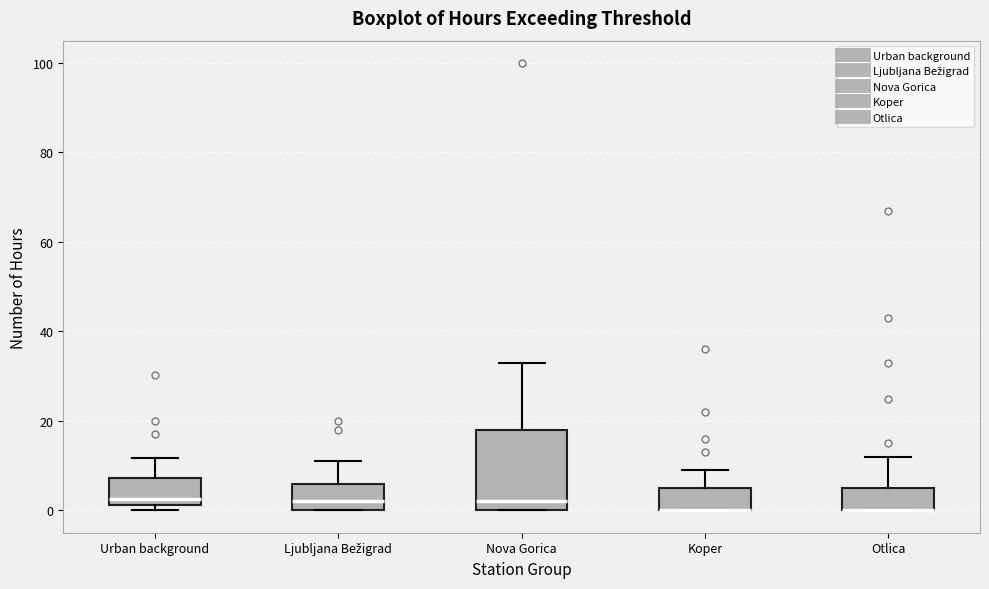

Reading left to right, transcribe this box plot: for each box, give where its median line is, the range the box spans, and where its two whiskers end, as read against the y-axis. The values are not printed on the chart, so give them approximately, as read against the axis.

Urban background: median 2 (just above the box's lower edge), box 2 to 8, whiskers 0 to 12
Ljubljana Bežigrad: median 2, box 0 to 6, whiskers 0 to 12
Nova Gorica: median 2, box 0 to 18, whiskers 0 to 34
Koper: median 0 (drawn on the box's lower edge), box 0 to 6, whiskers 0 to 10
Otlica: median 0 (drawn on the box's lower edge), box 0 to 6, whiskers 0 to 12